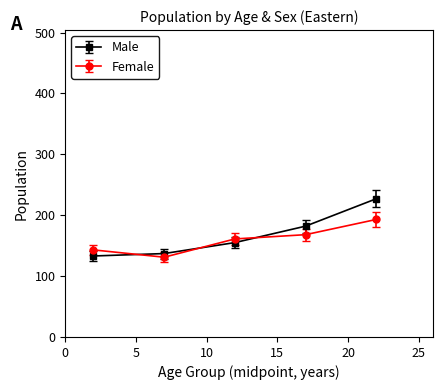

Which series ends up on top after the final intersection of Male and Female?

Male